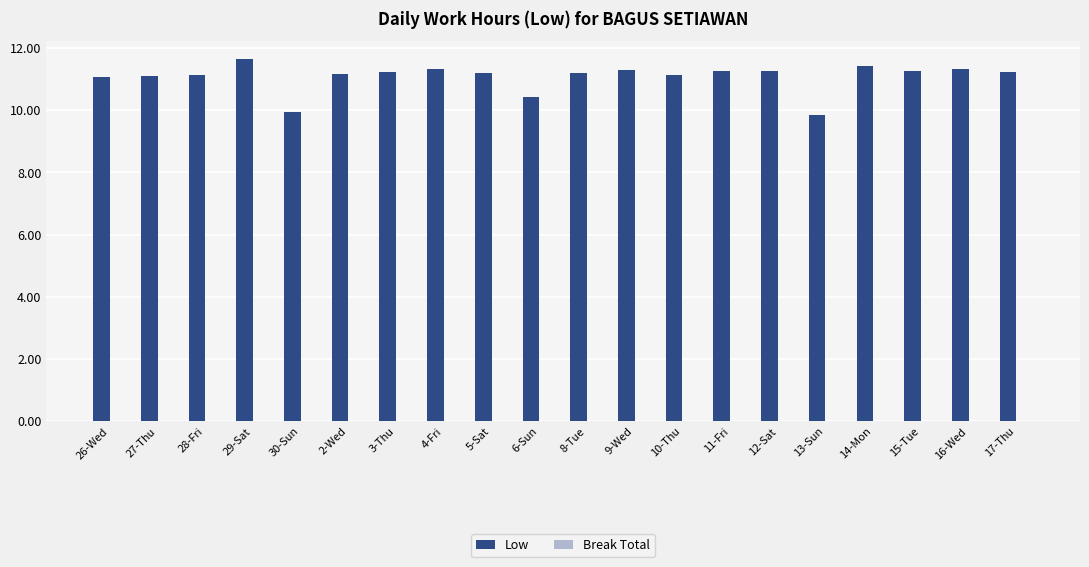

What is the ratio of the value at 11-Fri to the value at 17-Thu?

1.0